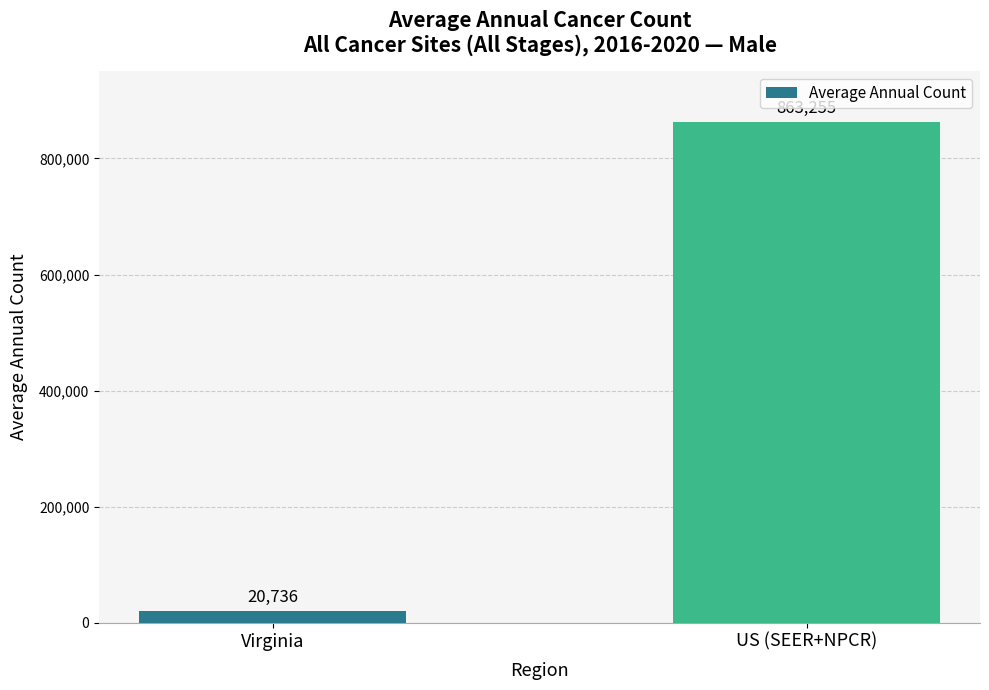

What is the difference between the values at Virginia and US (SEER+NPCR)?

842519